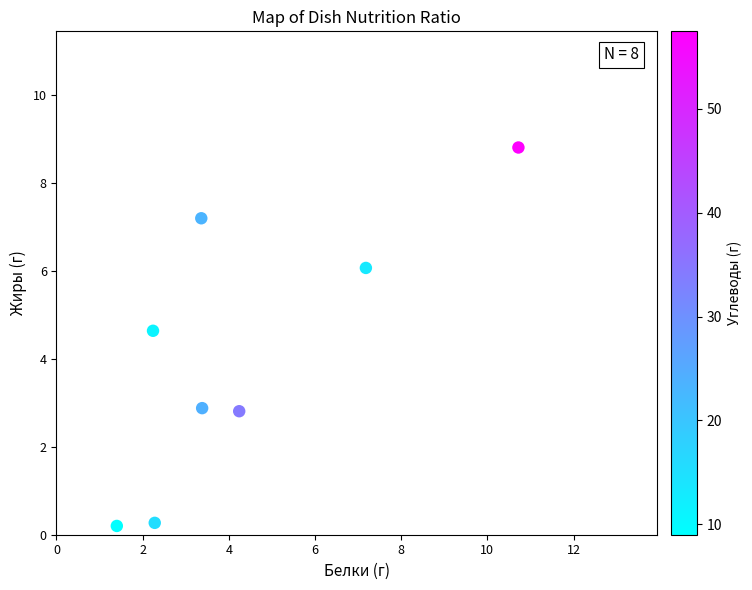

What Y value in the scatter plot is closest to 4?

4.6